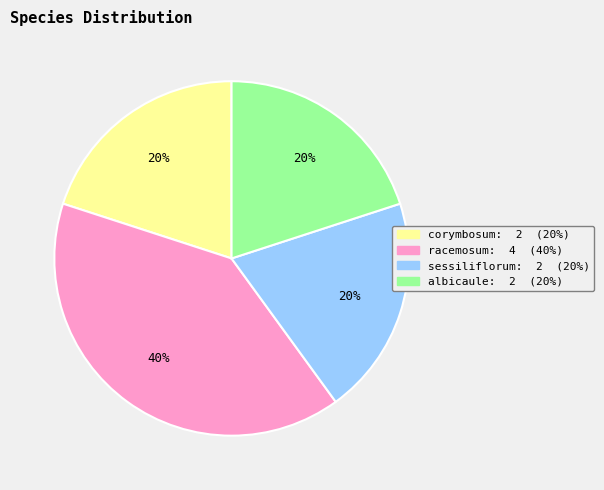

What percentage is the albicaule slice, to the nearest percent?

20%